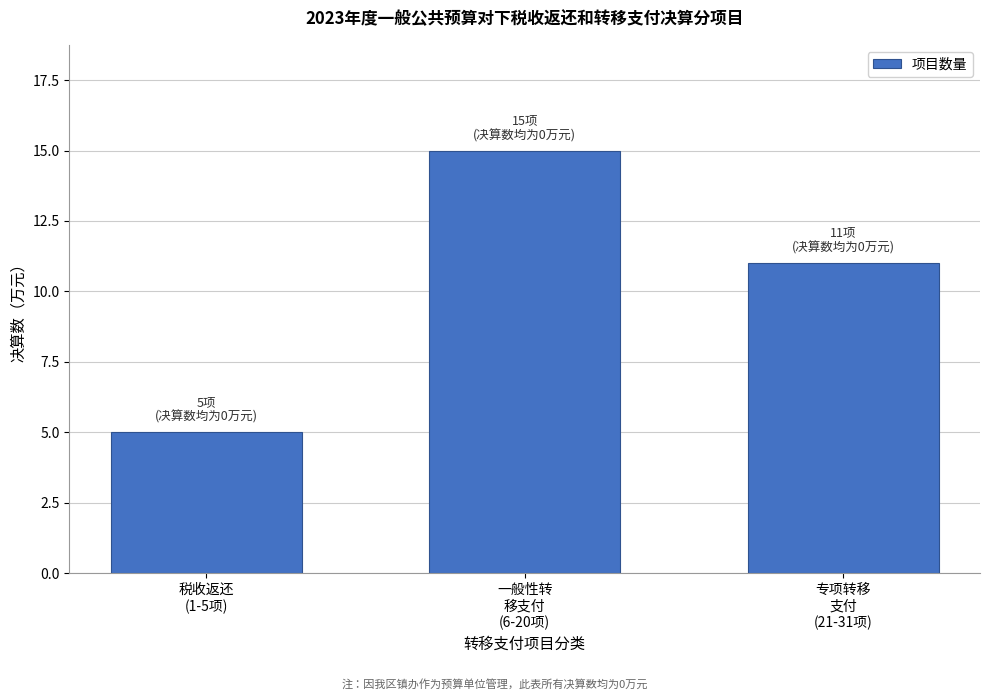

Reading right to left, transcribe all the data shown in this chart.

11	15	5